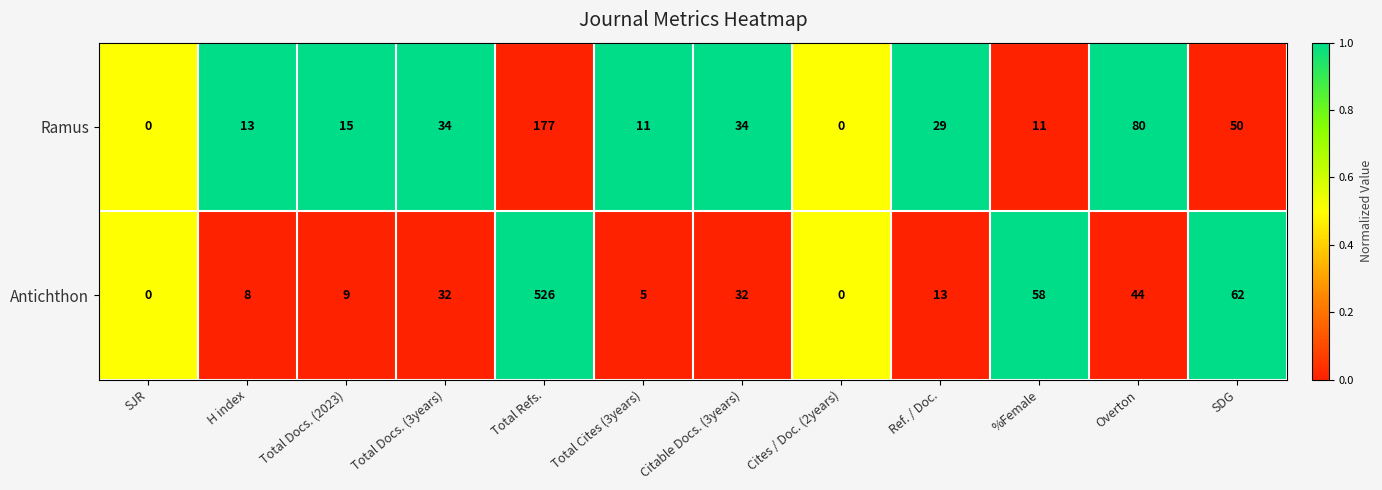

Rank the series by their maximum value, from lowest to highest.

Ramus, Antichthon